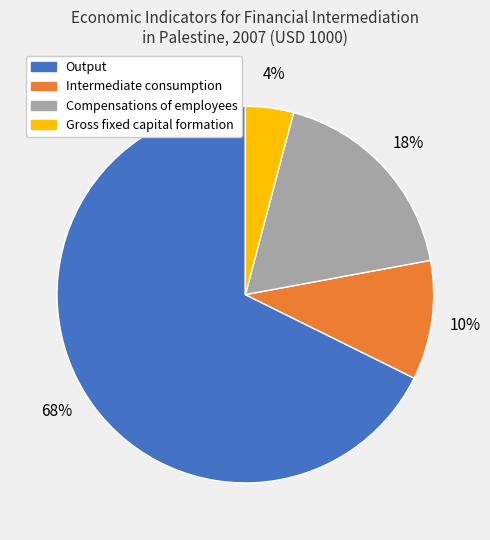

Is it true that Output is 77% of the pie?

False